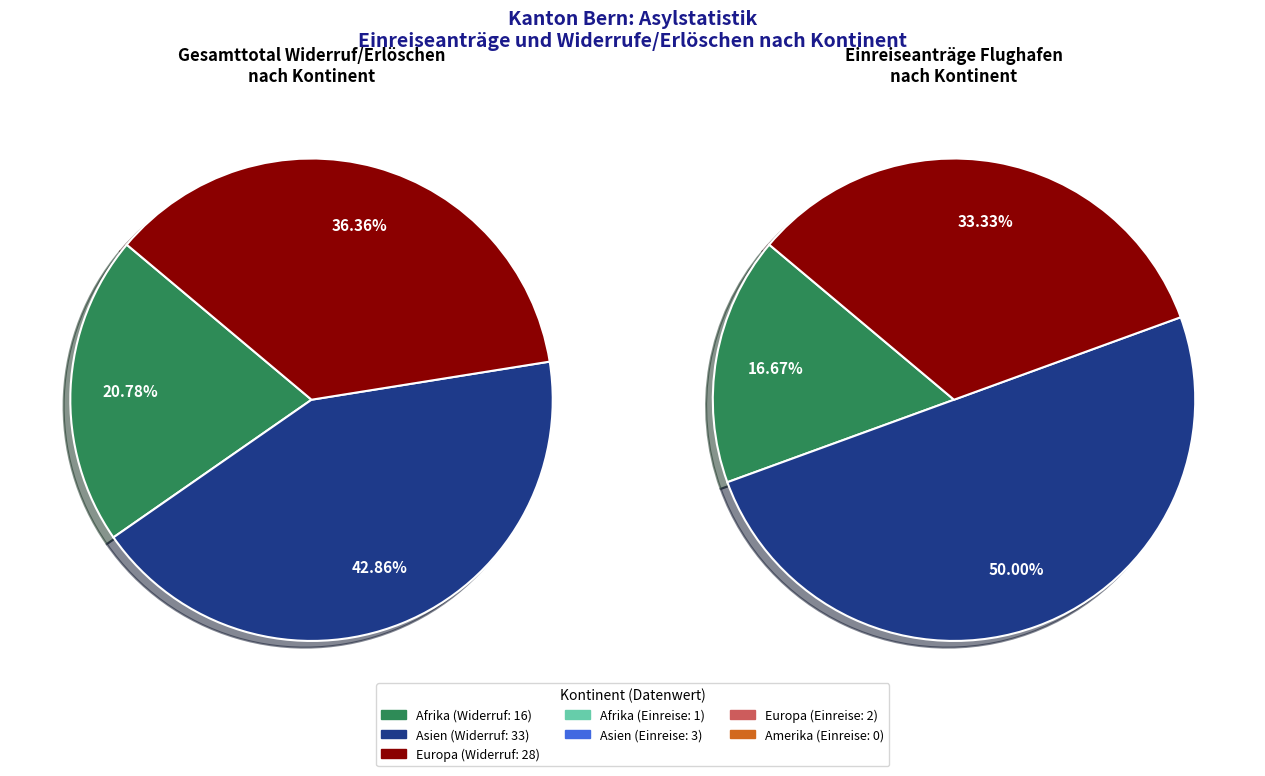

How many slices are in this pie chart?

6